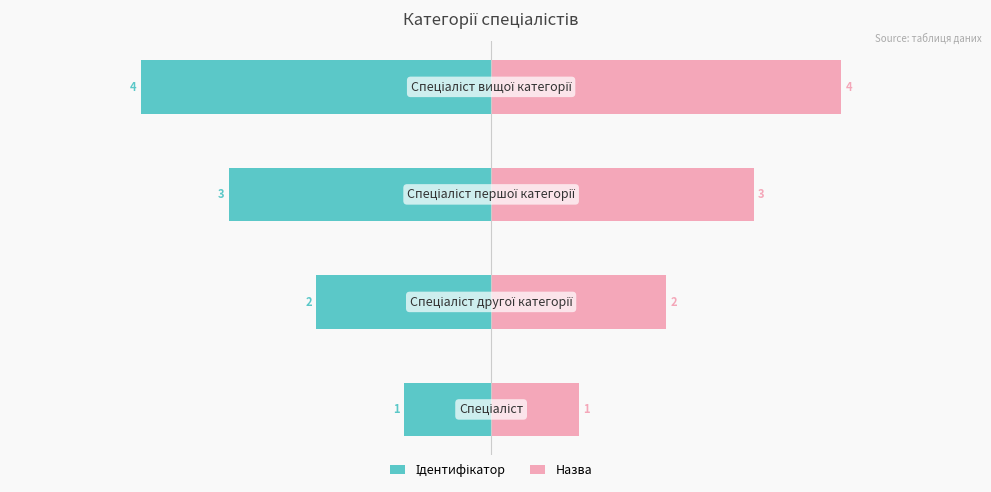

How many distinct data groups are displayed?

2